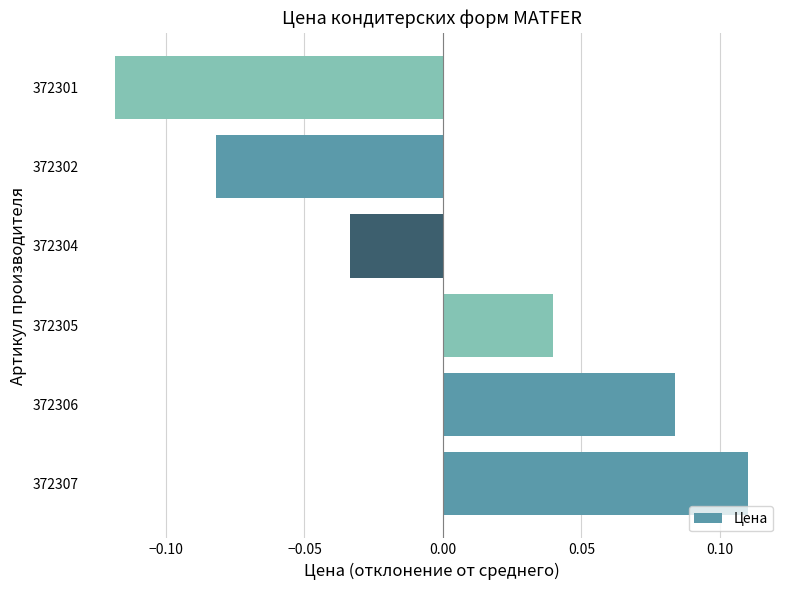

Where is the data nearest to the value 0?

372304